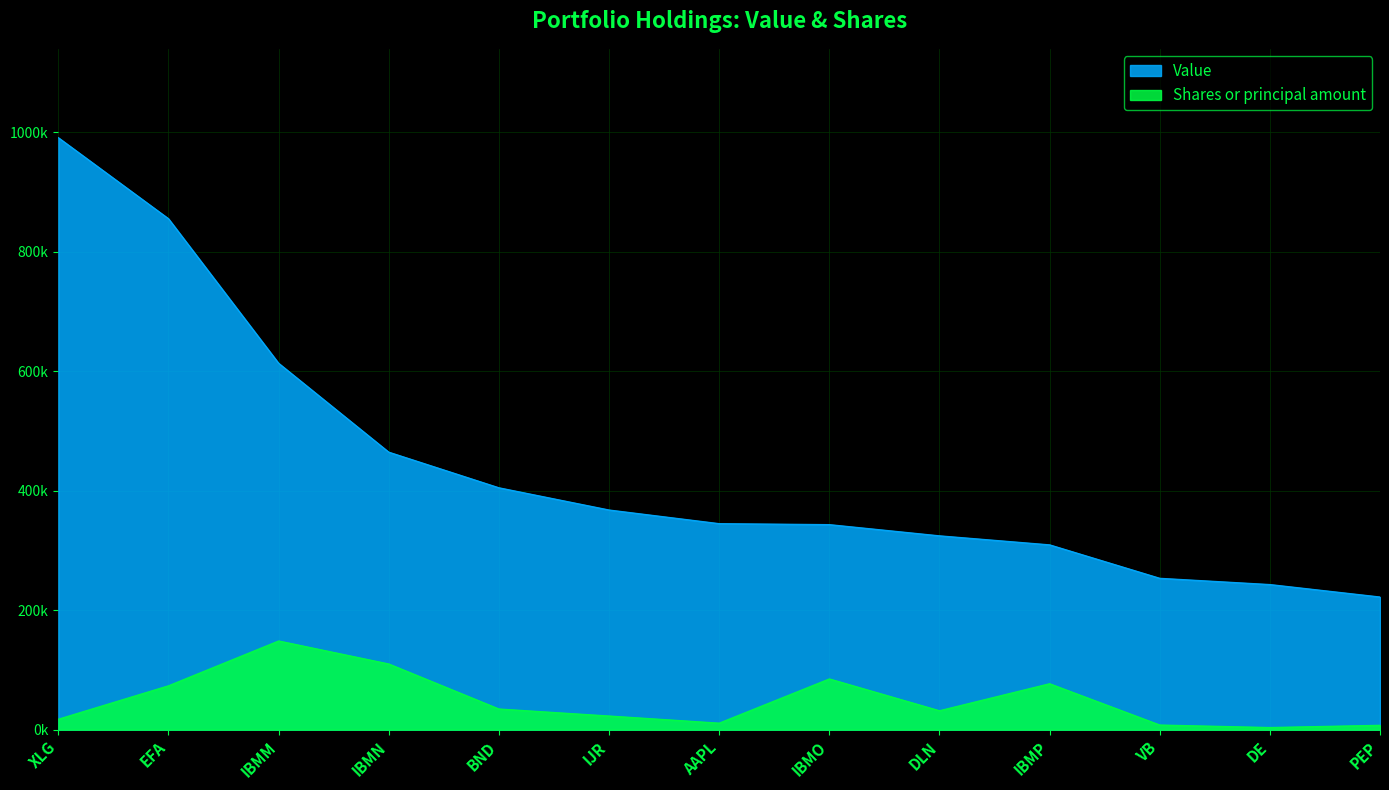

What value does the Value series have at VB?

253584.0